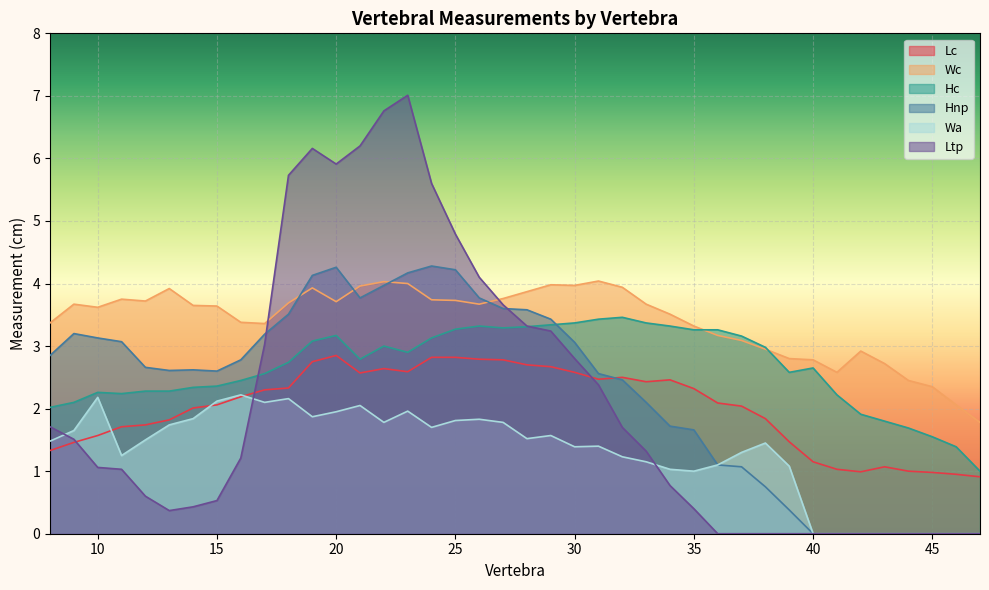

Reading right to left, transcribe all the data shown in this chart.

Lc: 47=0.9	46=0.9	45=1.0	44=1.0	43=1.1	42=1.0	41=1.0	40=1.1	39=1.5	38=1.8	37=2.0	36=2.1	35=2.3	34=2.5	33=2.4	32=2.5	31=2.5	30=2.6	29=2.7	28=2.7	27=2.8	26=2.8	25=2.8	24=2.8	23=2.6	22=2.6	21=2.6	20=2.9	19=2.8	18=2.3	17=2.3	16=2.2	15=2.1	14=2.0	13=1.8	12=1.7	11=1.7	10=1.6	9=1.5	8=1.3
Wc: 47=1.8	46=2.1	45=2.4	44=2.5	43=2.7	42=2.9	41=2.6	40=2.8	39=2.8	38=3.0	37=3.1	36=3.2	35=3.3	34=3.5	33=3.7	32=3.9	31=4.0	30=4.0	29=4.0	28=3.9	27=3.8	26=3.7	25=3.7	24=3.7	23=4.0	22=4.0	21=4.0	20=3.7	19=3.9	18=3.7	17=3.4	16=3.4	15=3.6	14=3.6	13=3.9	12=3.7	11=3.8	10=3.6	9=3.7	8=3.4
Hc: 47=1.0	46=1.4	45=1.6	44=1.7	43=1.8	42=1.9	41=2.2	40=2.6	39=2.6	38=3.0	37=3.2	36=3.3	35=3.3	34=3.3	33=3.4	32=3.5	31=3.4	30=3.4	29=3.3	28=3.3	27=3.3	26=3.3	25=3.3	24=3.1	23=2.9	22=3.0	21=2.8	20=3.2	19=3.1	18=2.7	17=2.6	16=2.5	15=2.4	14=2.3	13=2.3	12=2.3	11=2.2	10=2.3	9=2.1	8=2.0
Hnp: 47=0.0	46=0.0	45=0.0	44=0.0	43=0.0	42=0.0	41=0.0	40=0.0	39=0.4	38=0.8	37=1.1	36=1.1	35=1.7	34=1.7	33=2.1	32=2.5	31=2.6	30=3.1	29=3.4	28=3.6	27=3.6	26=3.8	25=4.2	24=4.3	23=4.2	22=4.0	21=3.8	20=4.3	19=4.1	18=3.5	17=3.2	16=2.8	15=2.6	14=2.6	13=2.6	12=2.7	11=3.1	10=3.1	9=3.2	8=2.9
Wa: 47=0.0	46=0.0	45=0.0	44=0.0	43=0.0	42=0.0	41=0.0	40=0.0	39=1.1	38=1.4	37=1.3	36=1.1	35=1.0	34=1.0	33=1.1	32=1.2	31=1.4	30=1.4	29=1.6	28=1.5	27=1.8	26=1.8	25=1.8	24=1.7	23=2.0	22=1.8	21=2.0	20=1.9	19=1.9	18=2.2	17=2.1	16=2.2	15=2.1	14=1.8	13=1.7	12=1.5	11=1.2	10=2.2	9=1.6	8=1.5
Ltp: 47=0.0	46=0.0	45=0.0	44=0.0	43=0.0	42=0.0	41=0.0	40=0.0	39=0.0	38=0.0	37=0.0	36=0.0	35=0.4	34=0.8	33=1.3	32=1.7	31=2.4	30=2.8	29=3.2	28=3.3	27=3.7	26=4.1	25=4.8	24=5.6	23=7.0	22=6.8	21=6.2	20=5.9	19=6.2	18=5.7	17=3.0	16=1.2	15=0.5	14=0.4	13=0.4	12=0.6	11=1.0	10=1.1	9=1.5	8=1.7